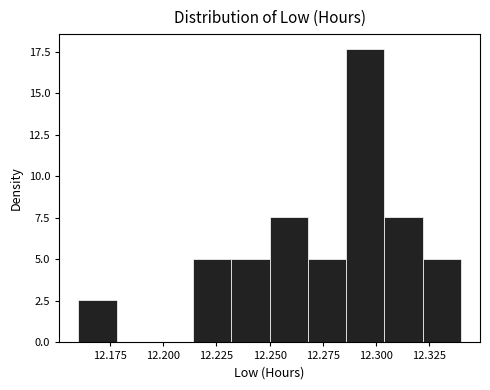

Around what value on the x-axis is the tallest bar? Give the approximate position of its centre, as read against the axis.

12.295